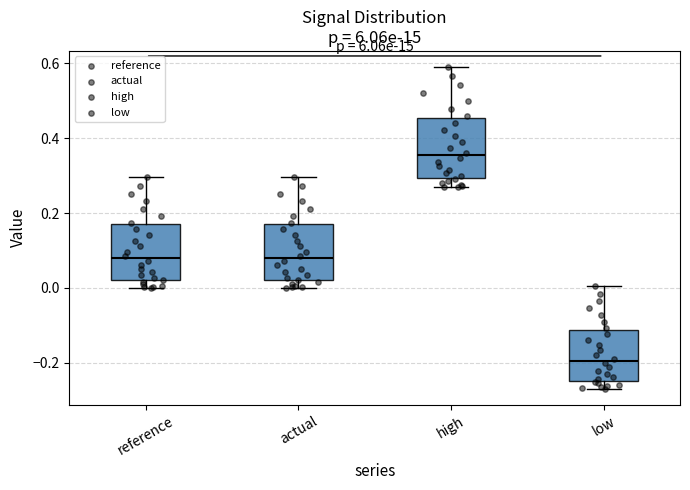

Which box has the highest median line?

high